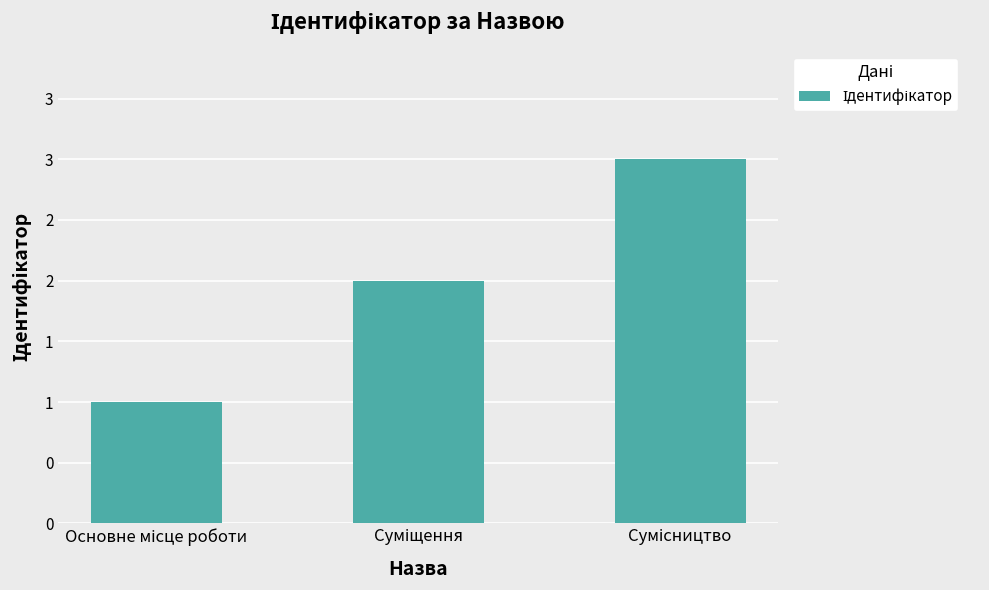

What is the label of the 2nd bar from the right?

Суміщення